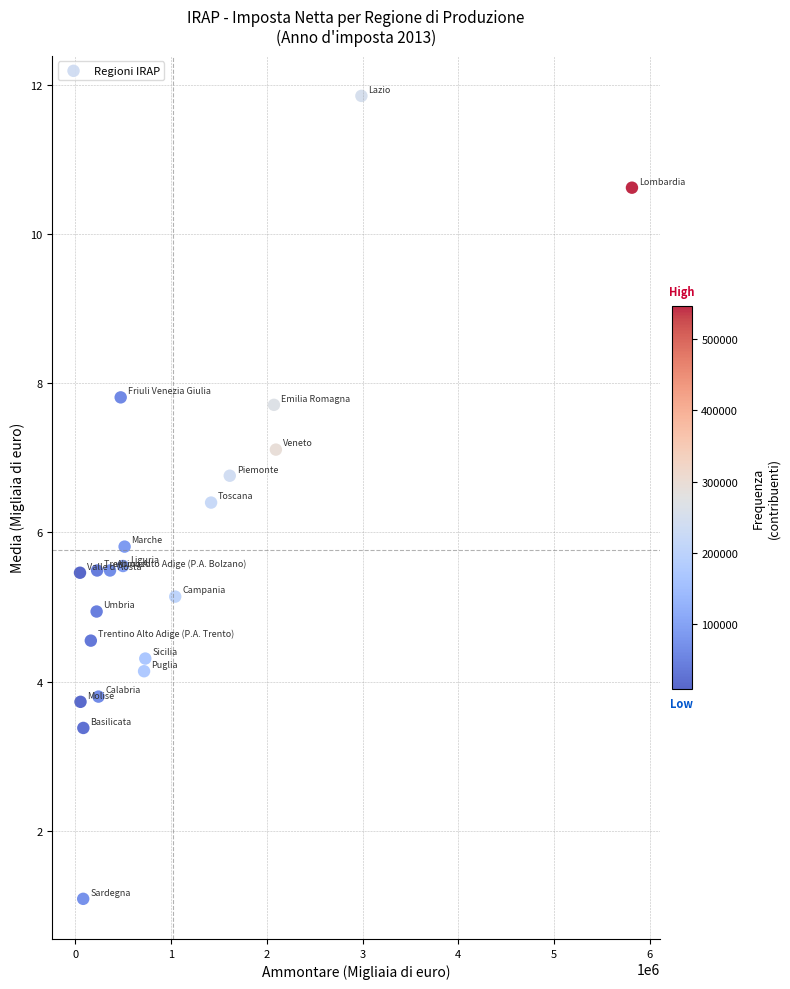

What is the range of X values (max minus min)?

5766316.0